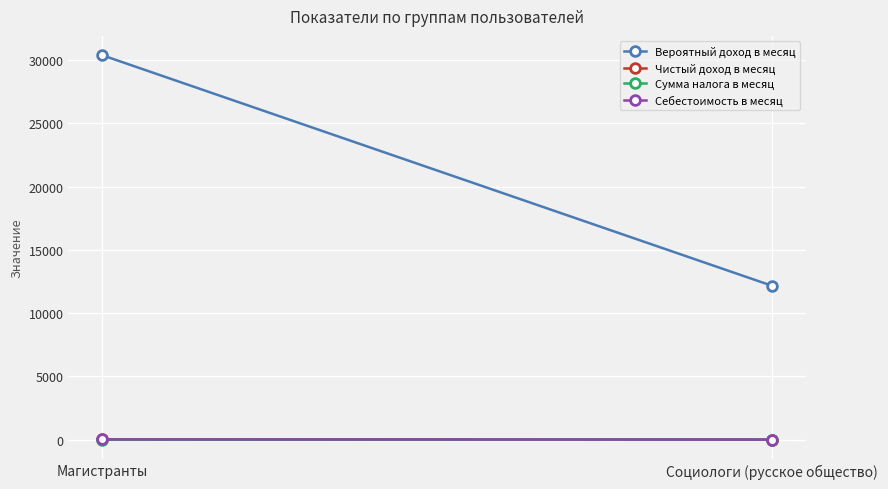

At which category does the chart reach its minimum across all series?

Социологи (русское общество)